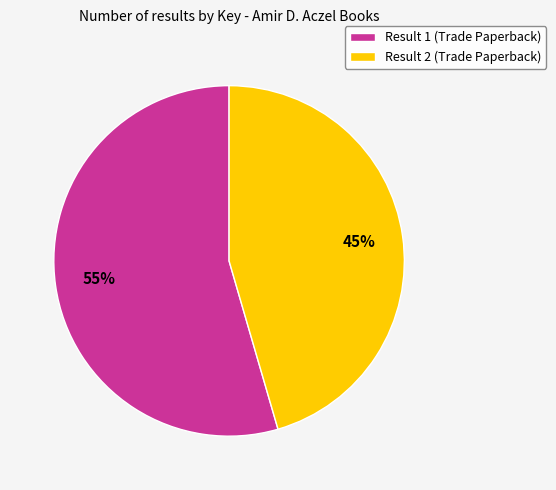

Does any single category account for the majority?

Yes